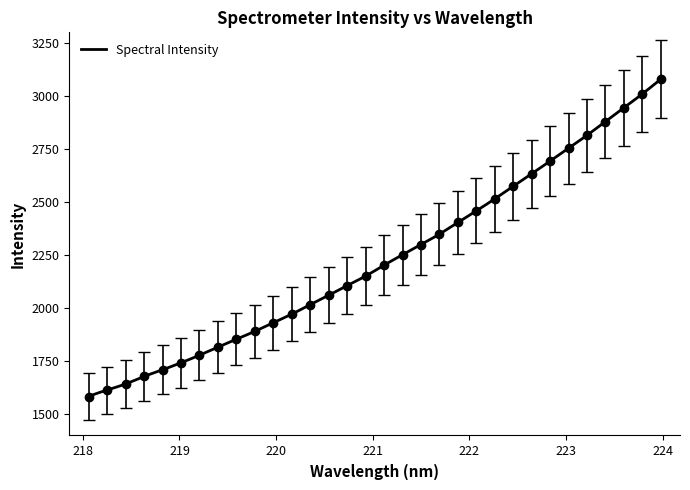

What is the maximum value for Spectral Intensity?

3078.9